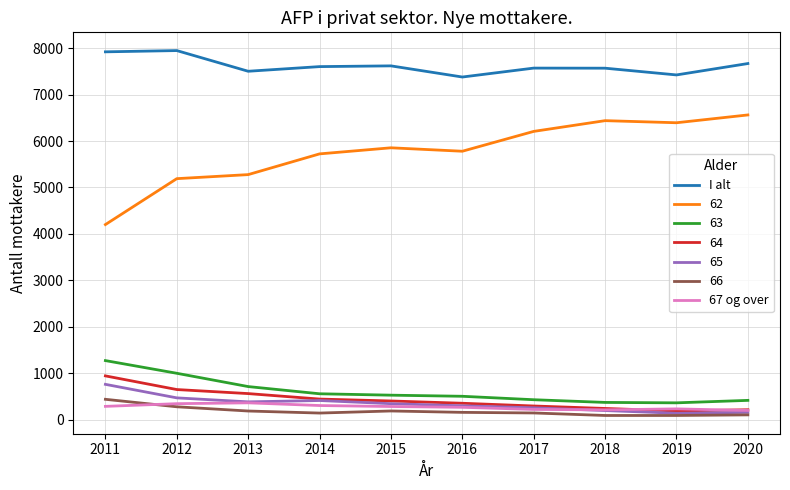

What is the maximum value shown in the chart?

7946